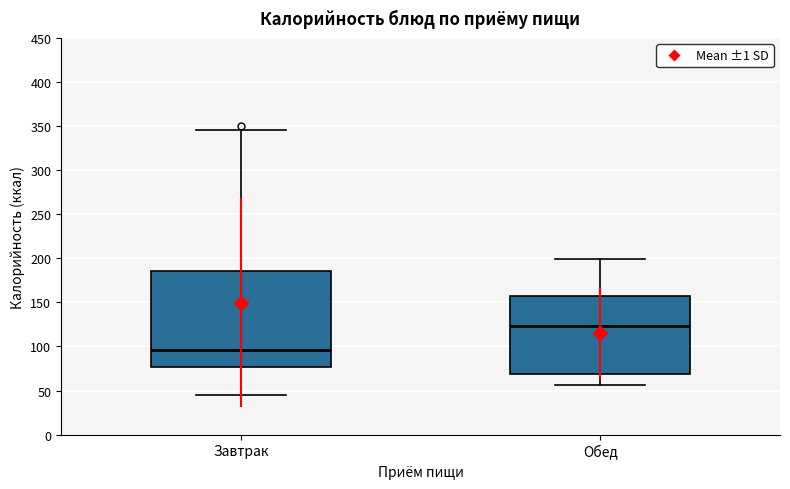

Where is the upper edge of the box for Обед on the y-axis? The values are not printed on the chart, so give them approximately, as read against the axis.

155